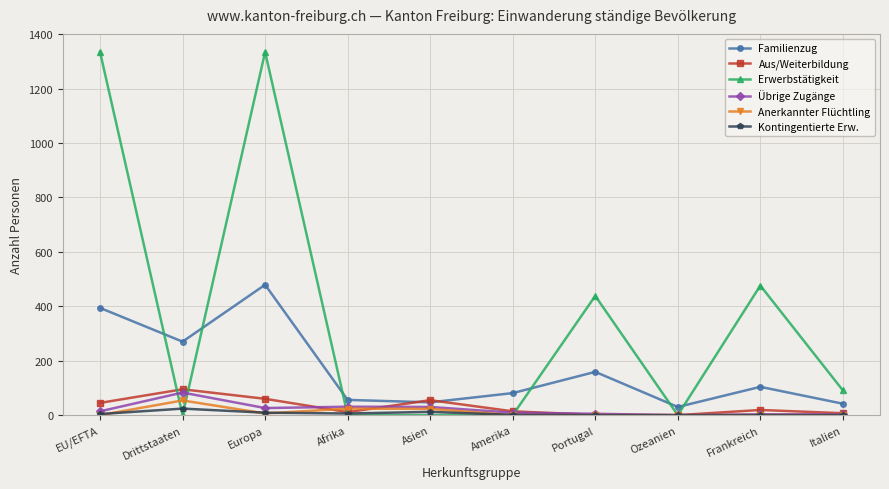

True or false: Familienzug has a value of 766 at Europa.

False